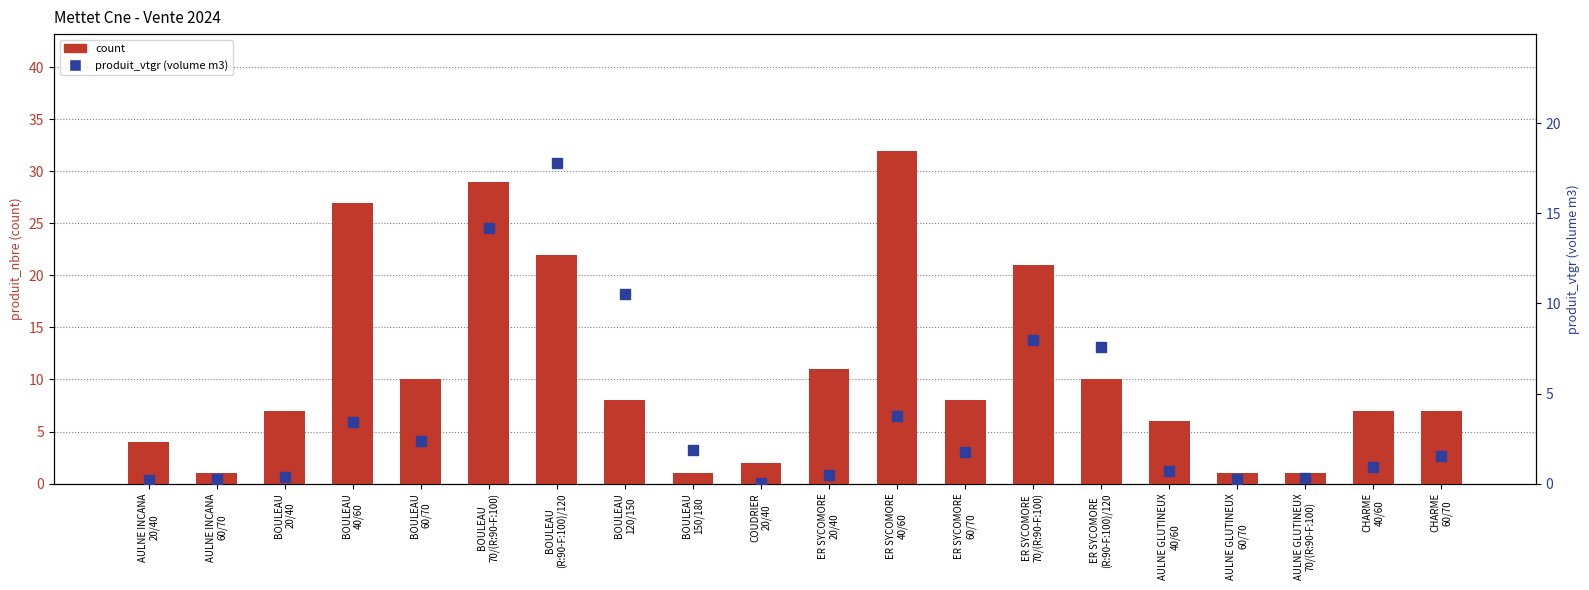

Which label corresponds to the smallest value in the chart?

COUDRIER
20/40